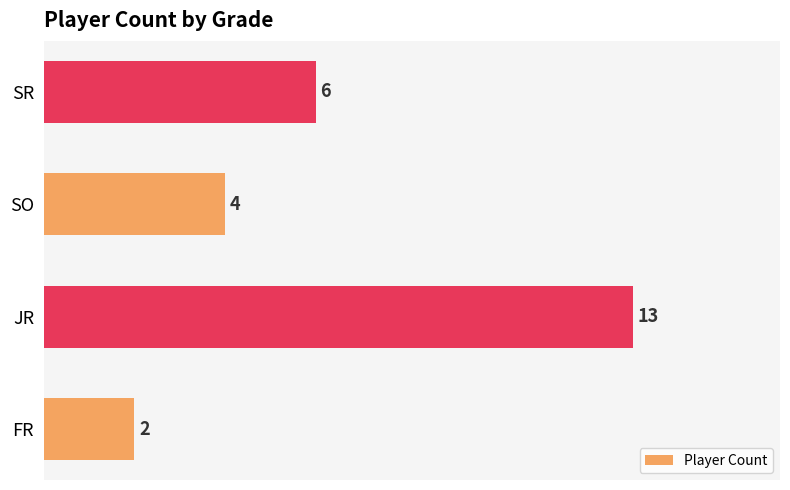

What is the average value?

6